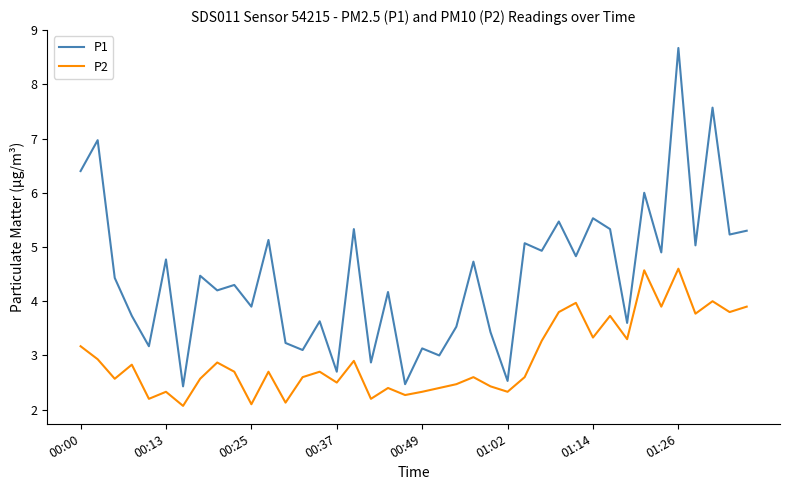

What is the difference between the maximum and minimum values in the P1 series?

6.2